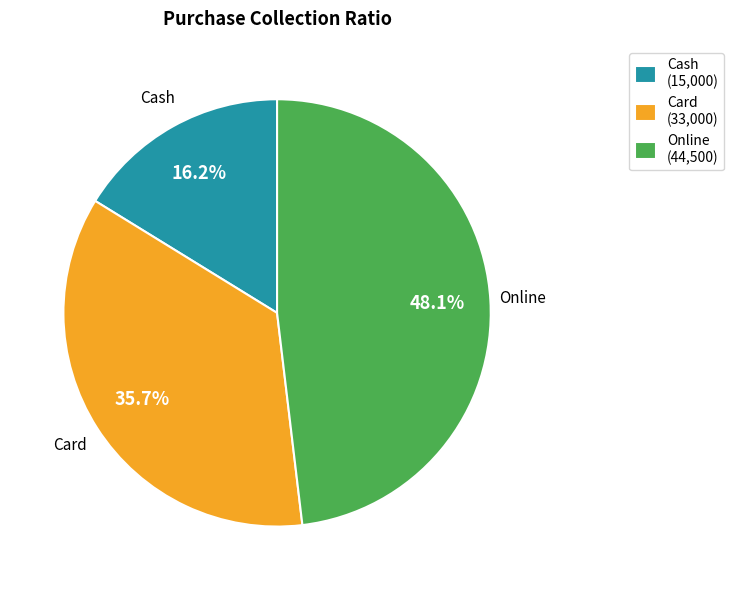

How many slices are in this pie chart?

3